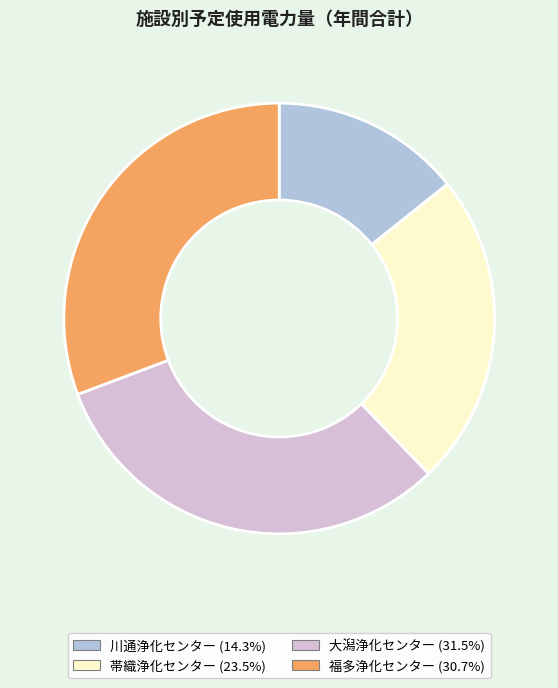

Which has a higher value, 大潟浄化センター or 福多浄化センター?

大潟浄化センター